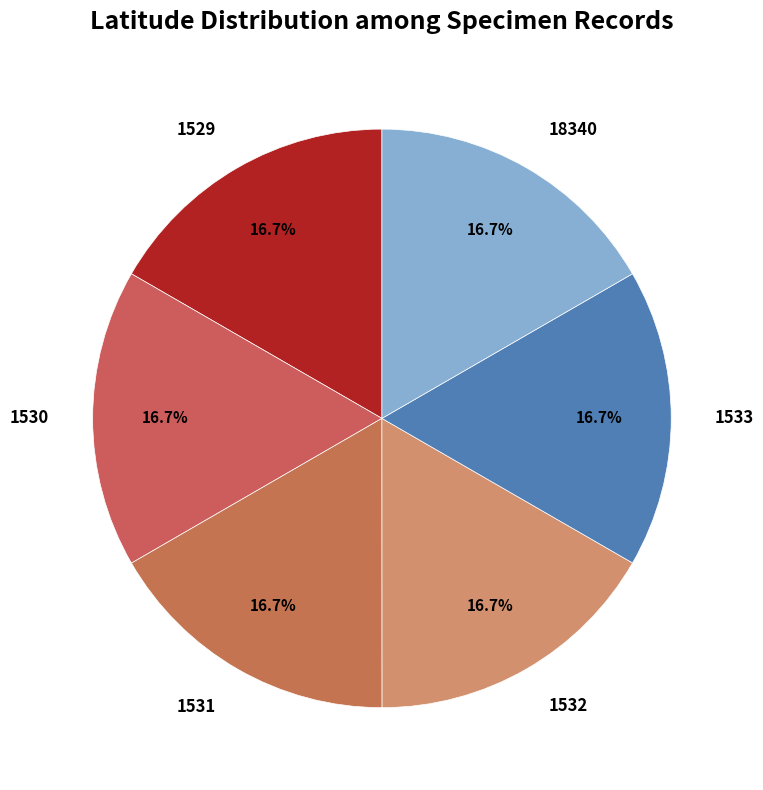

To the nearest percent, what is the average slice percentage?

17%